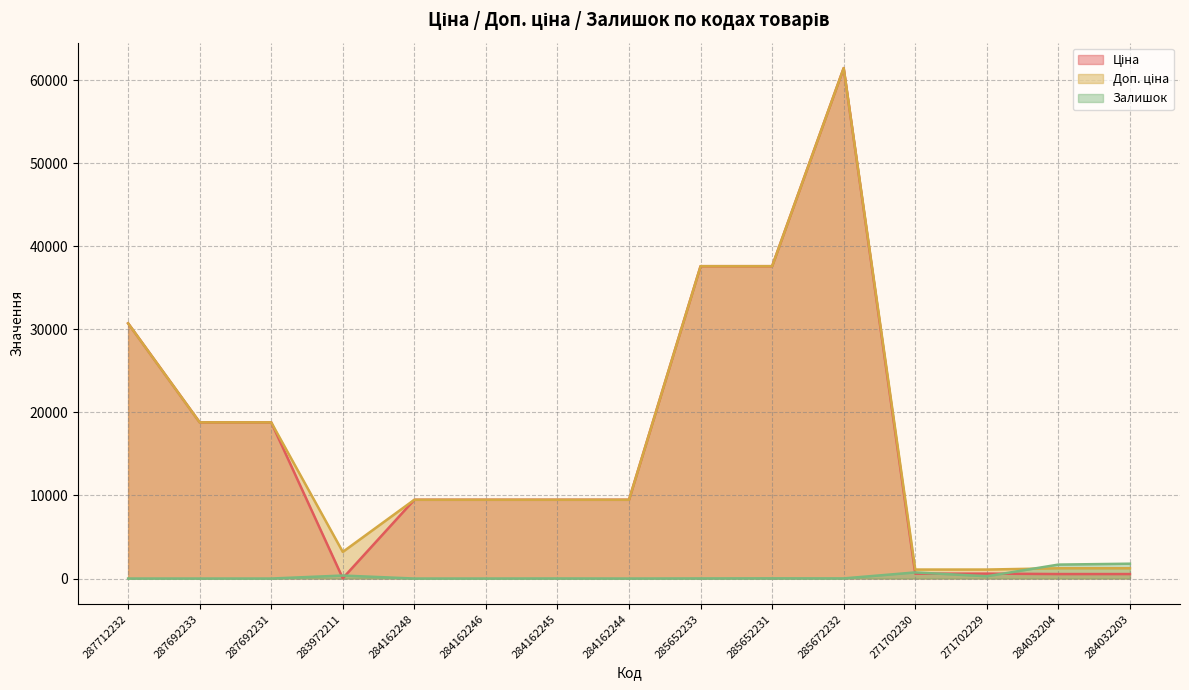

Which series has the largest total across all categories?

Доп. ціна